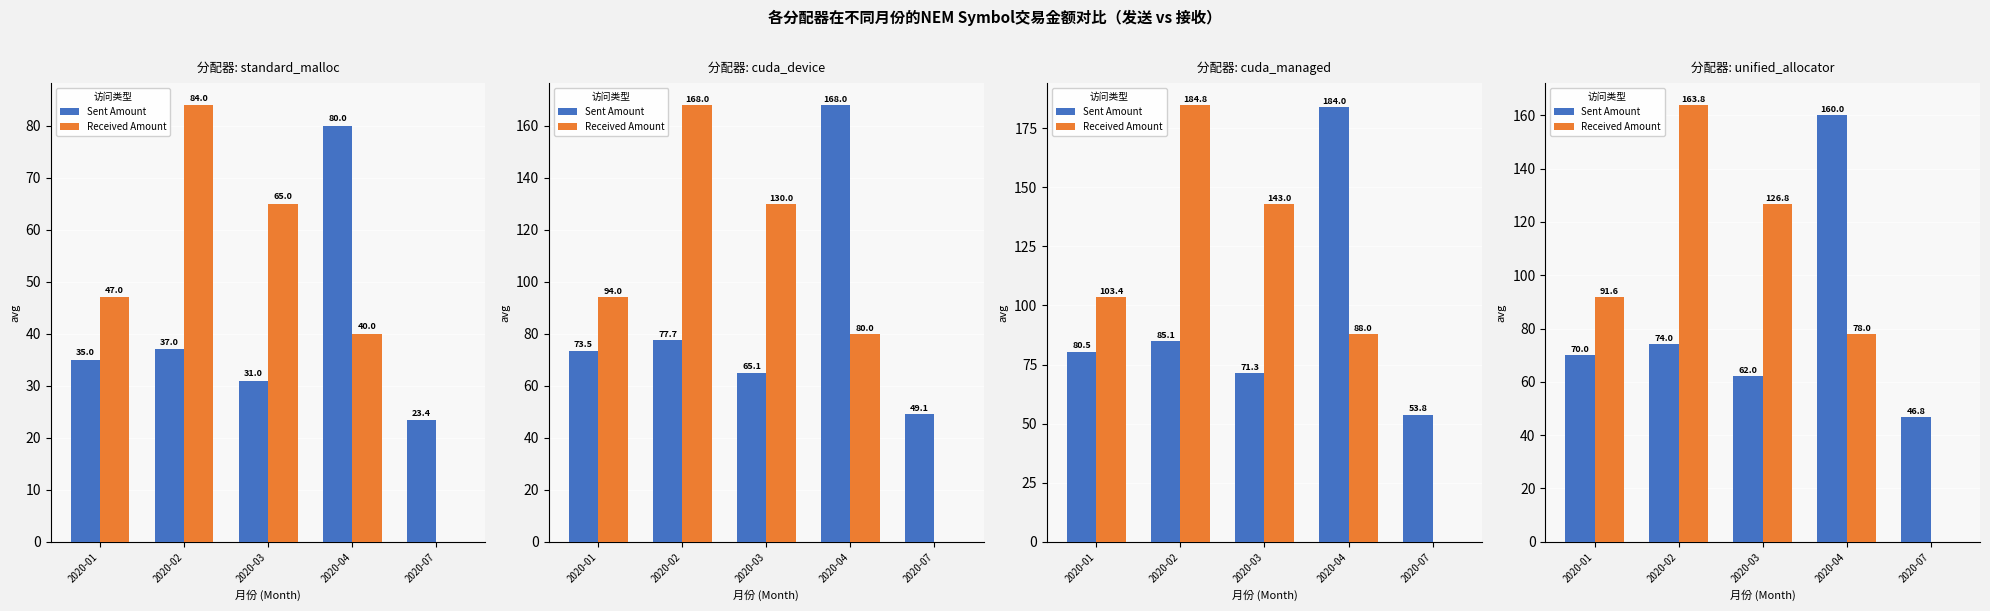

How many distinct data groups are displayed?

2